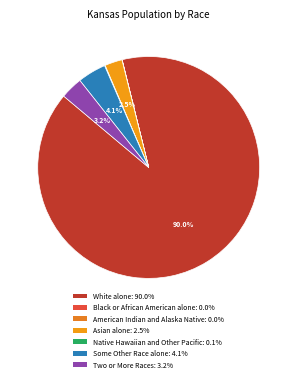

Is it true that American Indian and Alaska Native is 15% of the pie?

False